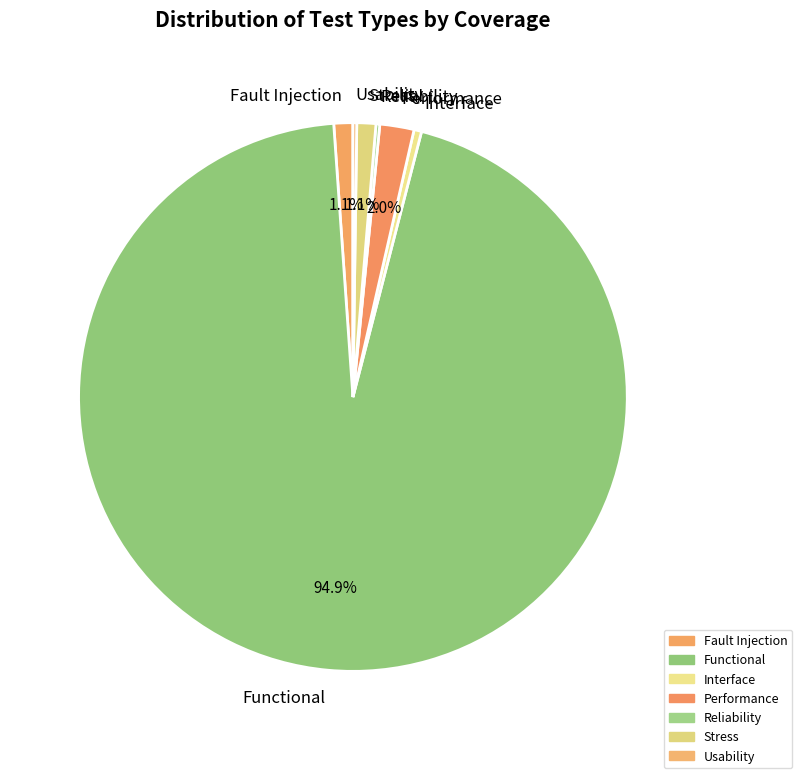

Which category has the biggest portion of the pie?

Functional